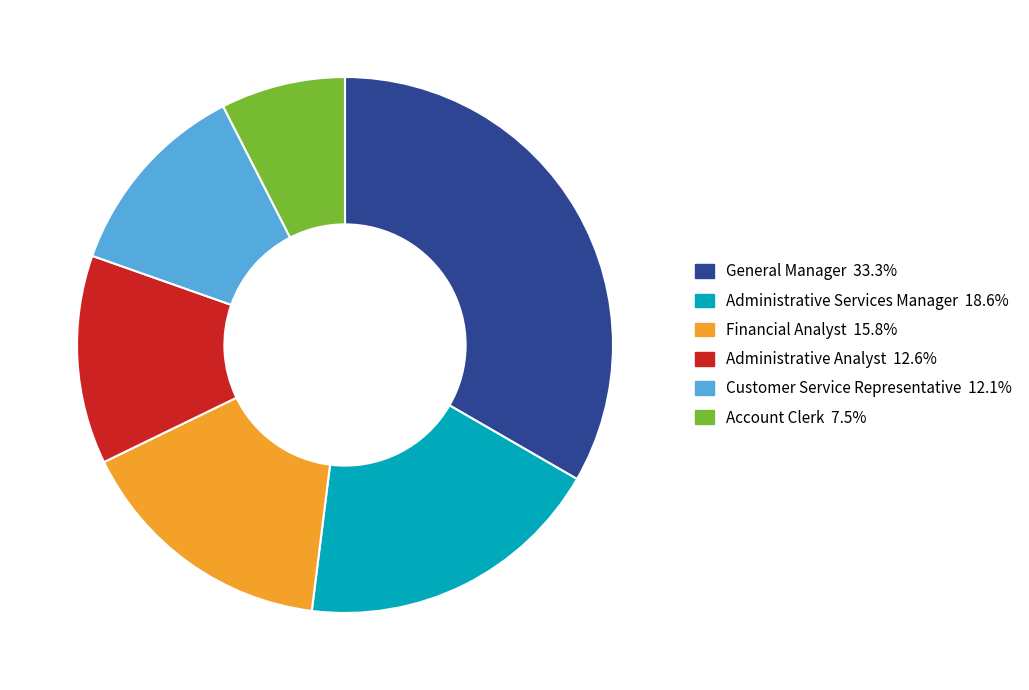

Combined, do Customer Service Representative and Account Clerk account for over 50%?

No